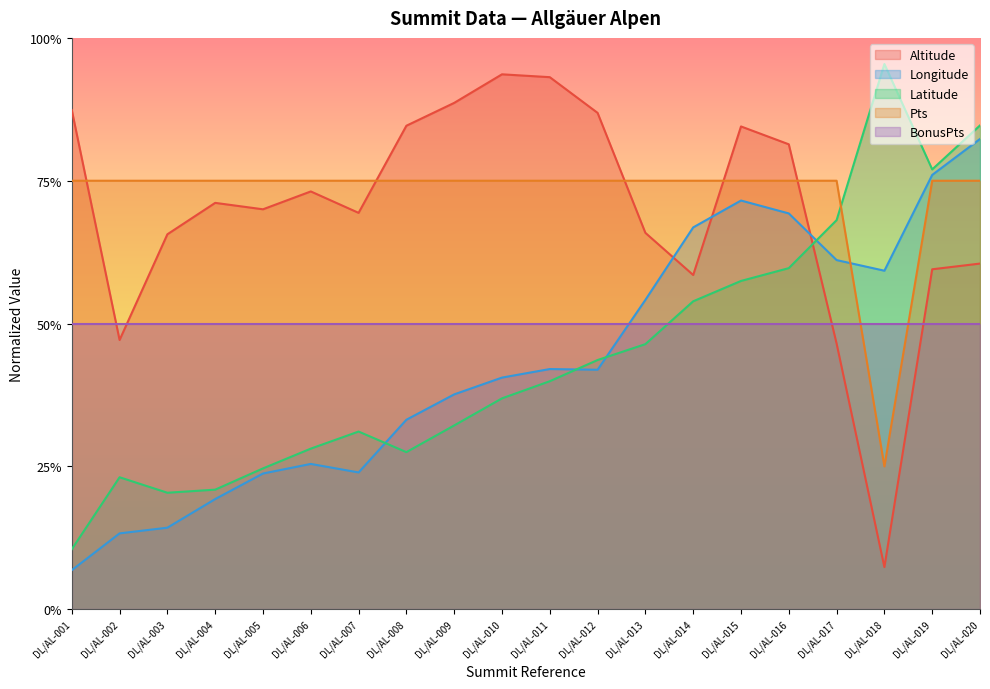

How many data points does each series have?

20